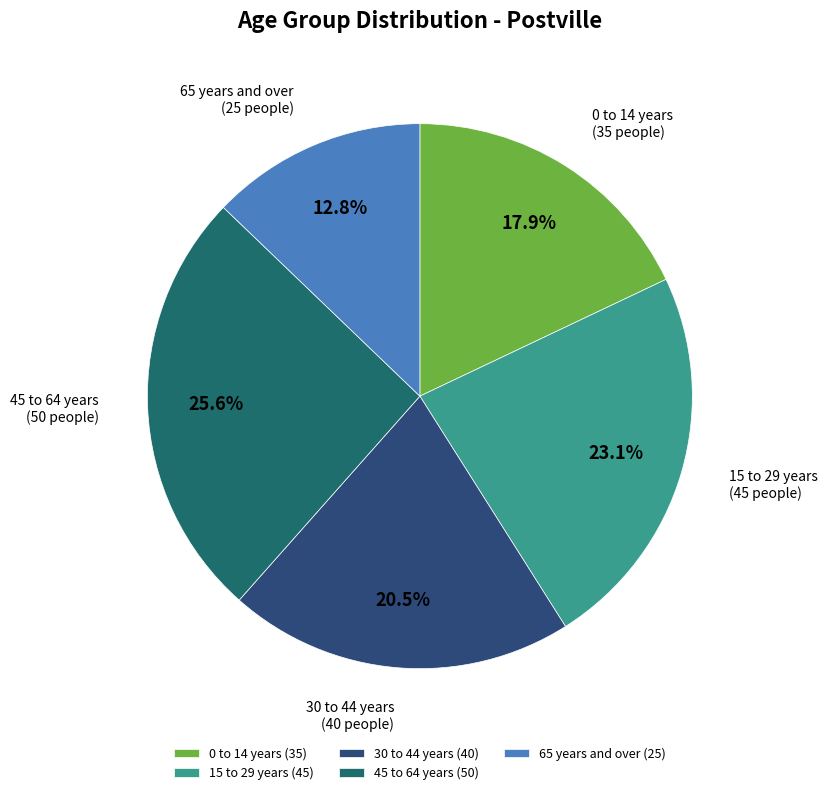

Combined, do 15 to 29 years and 45 to 64 years account for over 50%?

No